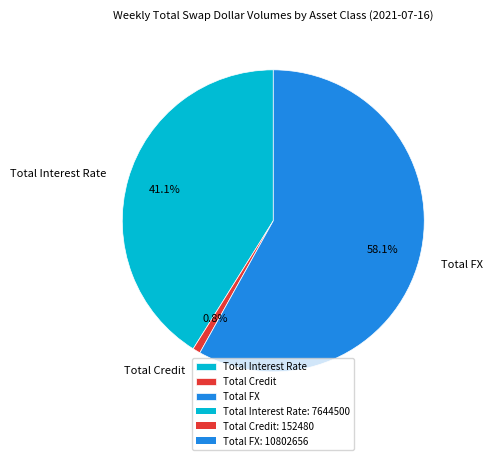

What is the largest slice in the pie chart?

Total FX